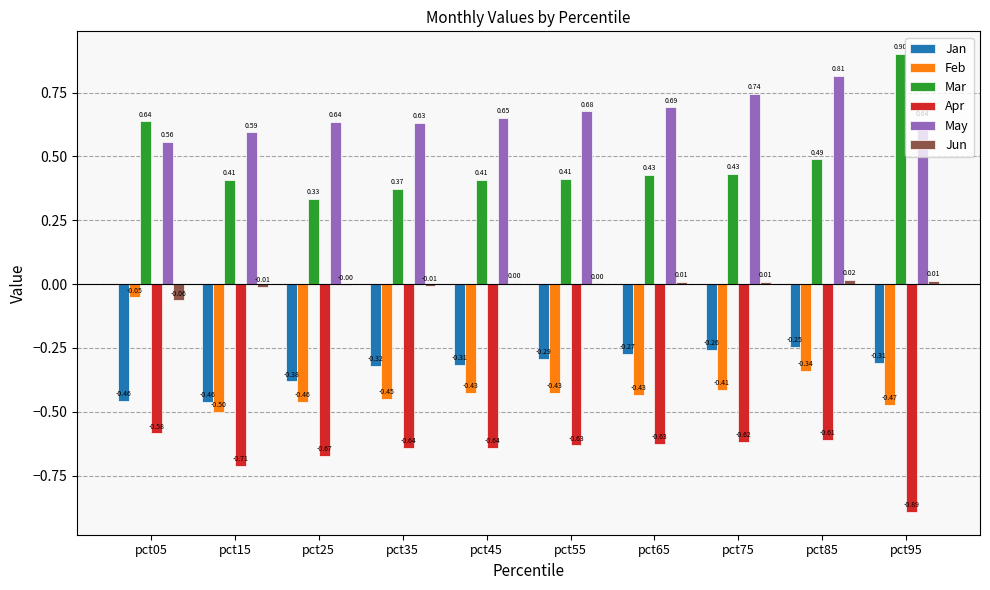

Is the value of Mar at pct95 greater than the value of Feb at pct95?

Yes